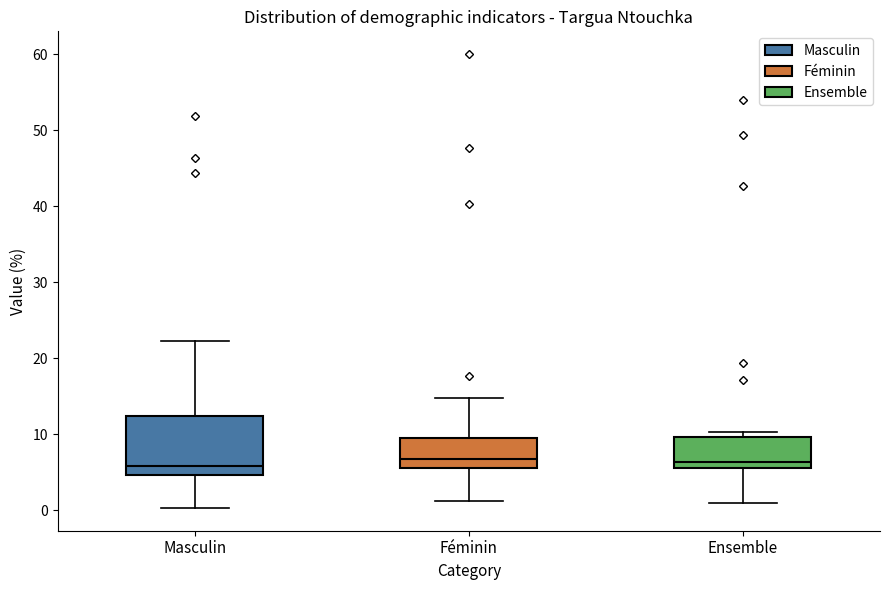

Where does the lower whisker of the box for Ensemble end on the y-axis? The values are not printed on the chart, so give them approximately, as read against the axis.

1